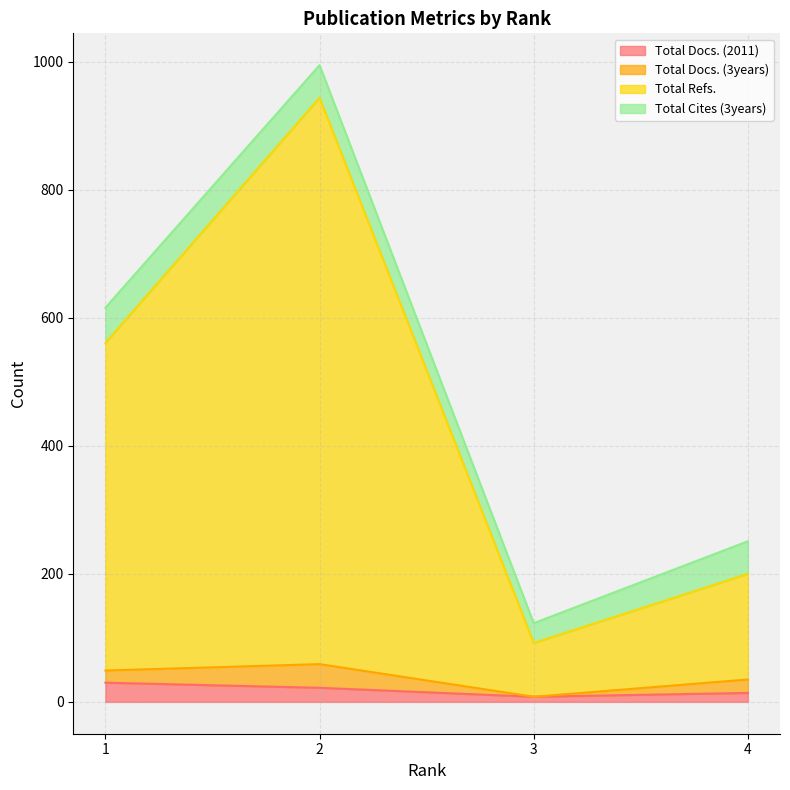

At which label does Total Docs. (2011) first exceed 22?

1